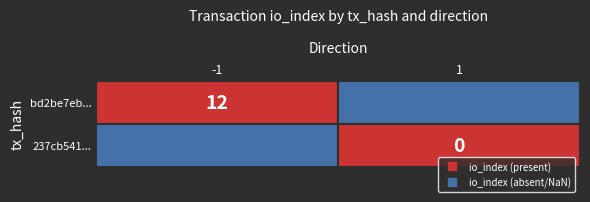

What is the difference between the highest and lowest values at io_index?

12